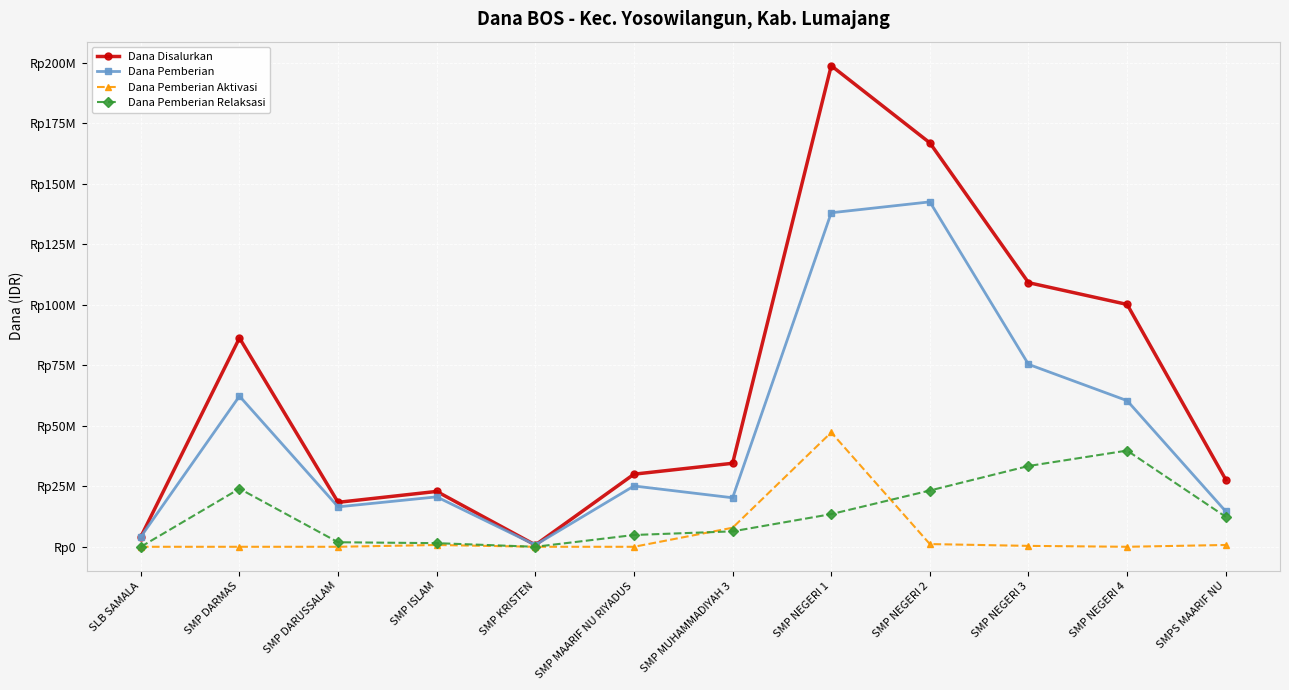

What is the label of the 6th point from the right?

SMP MUHAMMADIYAH 3